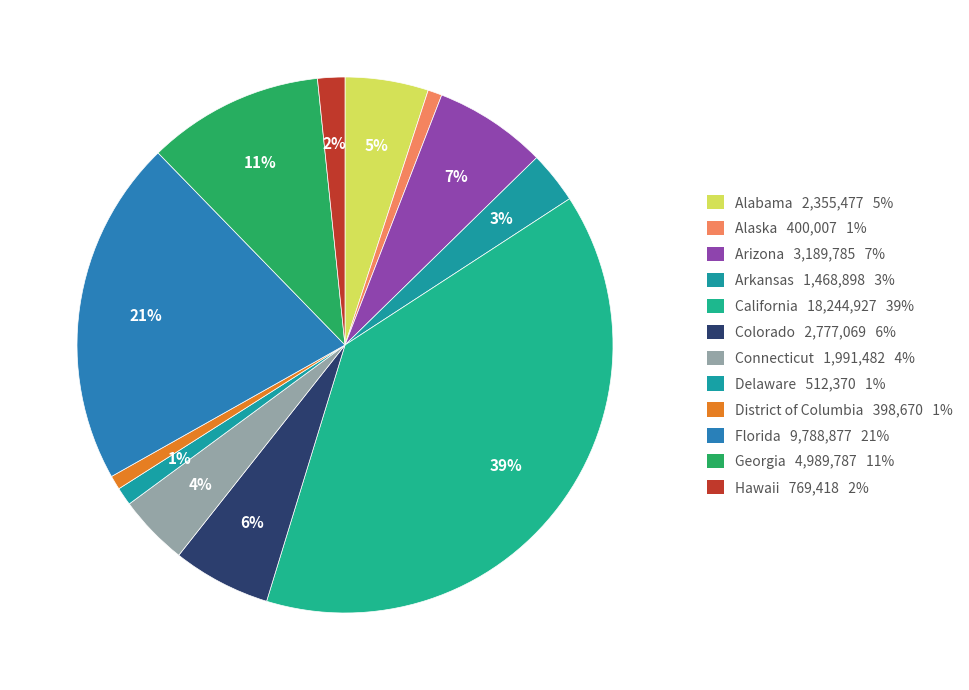

Combined, what portion of the pie is Connecticut and Alaska?

5.1%